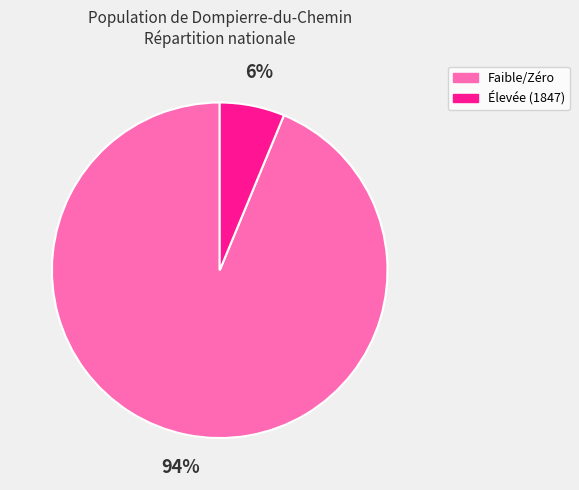

Combined, do Faible/Zéro and Élevée (1847) account for over 50%?

Yes